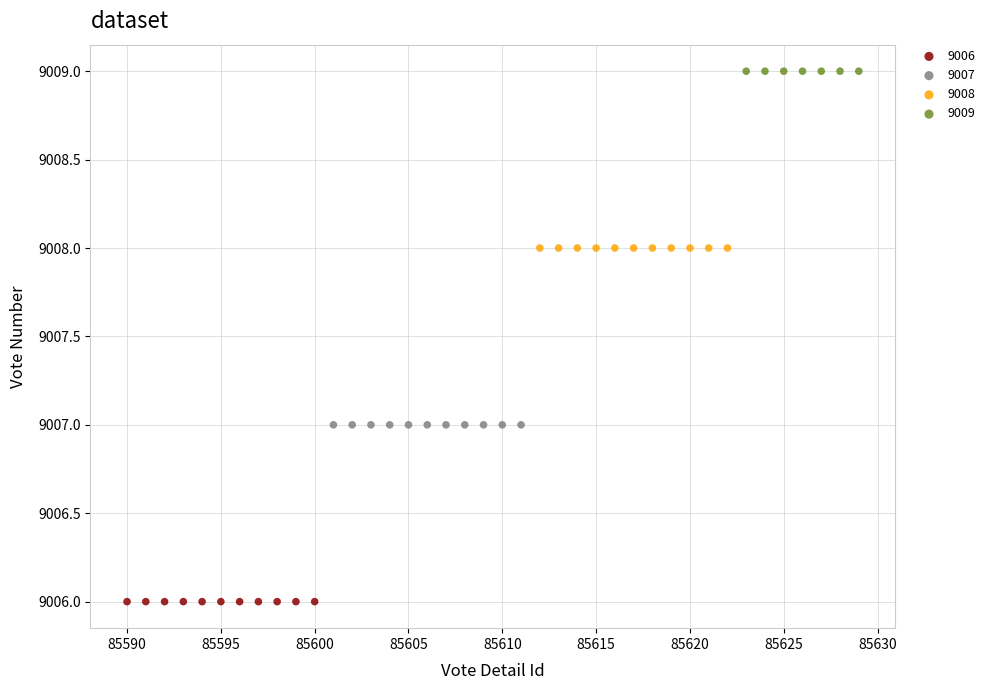

Which series reaches the maximum Y coordinate?

9009